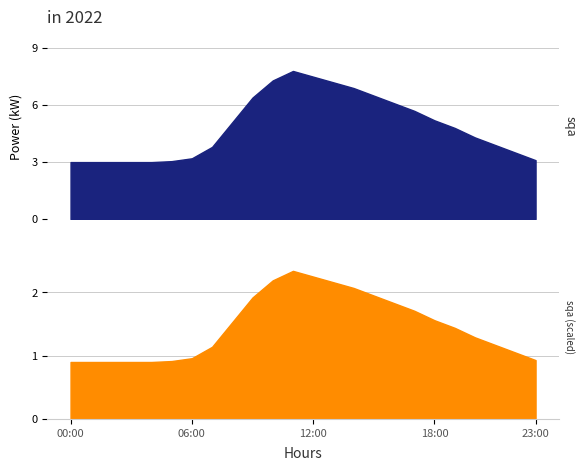

At which category does the chart reach its minimum across all series?

00:00